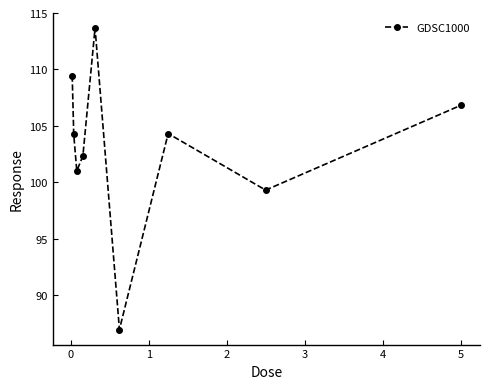

What is the difference between the maximum and second lowest values?

14.4